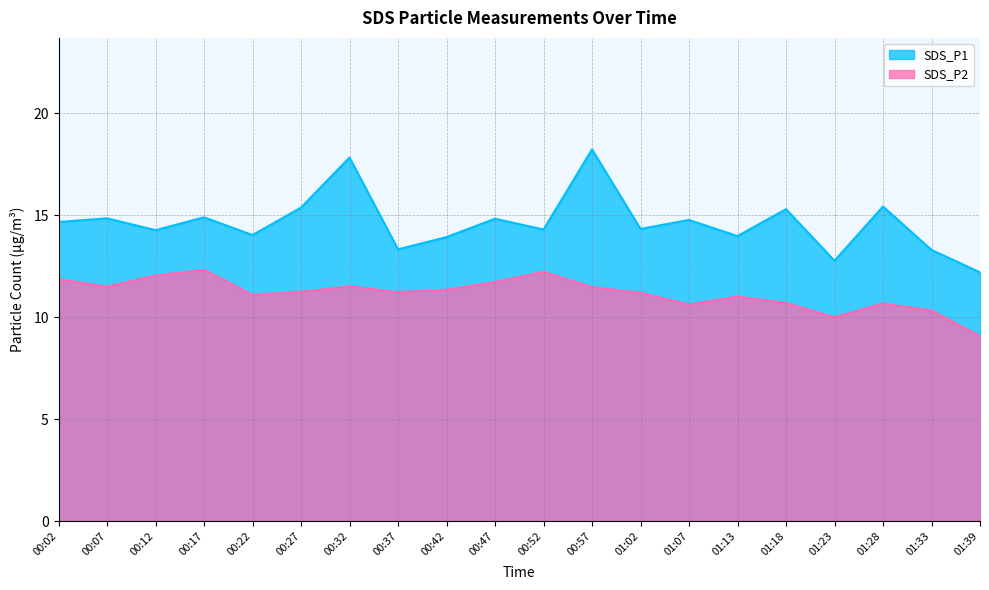

What position from the right is 00:52?

10